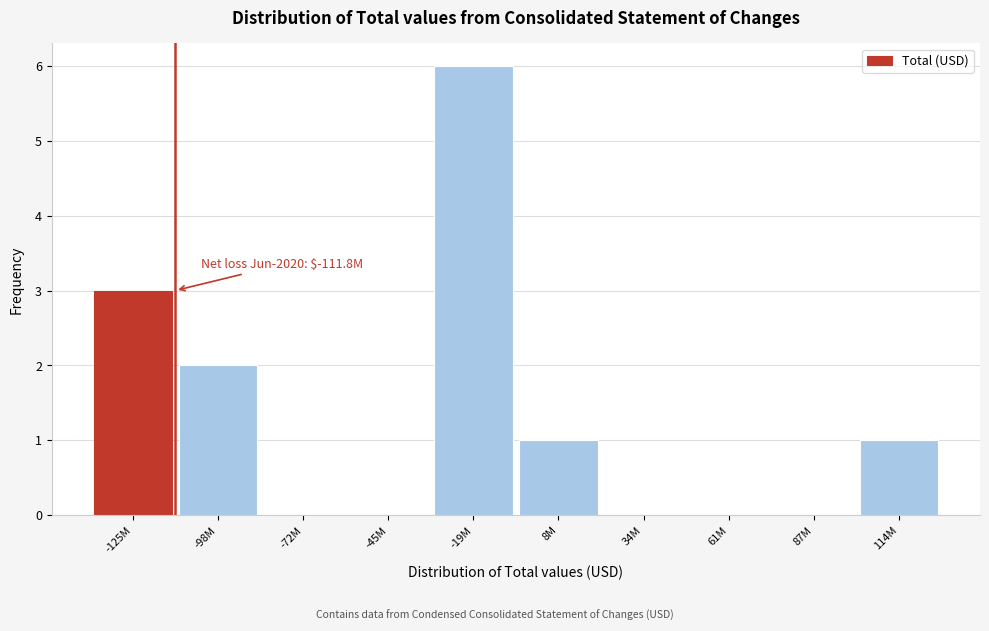

Reading left to right, transcribe all the data shown in this chart.

-125M=3	-98M=2	-72M=0	-45M=0	-19M=6	8M=1	34M=0	61M=0	87M=0	114M=1